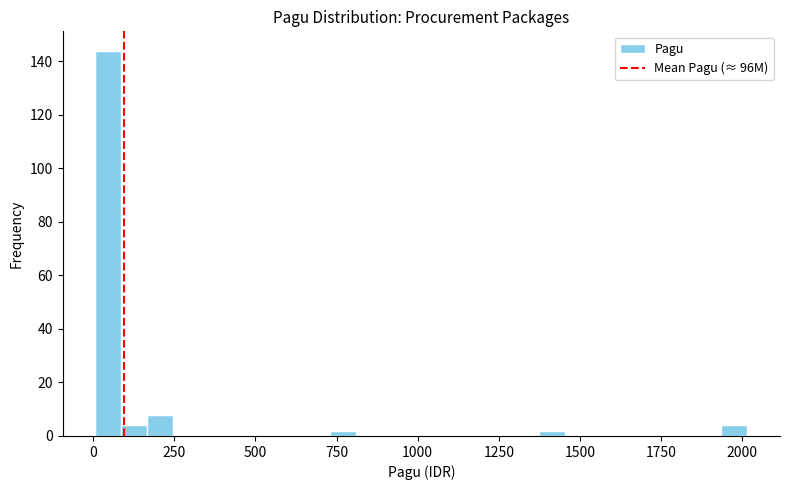

Around what value on the x-axis is the tallest bar? Give the approximate position of its centre, as read against the axis.

50